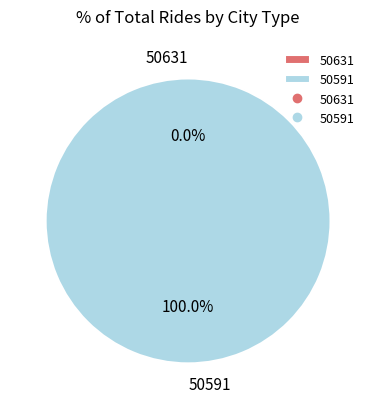

Is the sum of 50631 and 50591 greater than half?

Yes